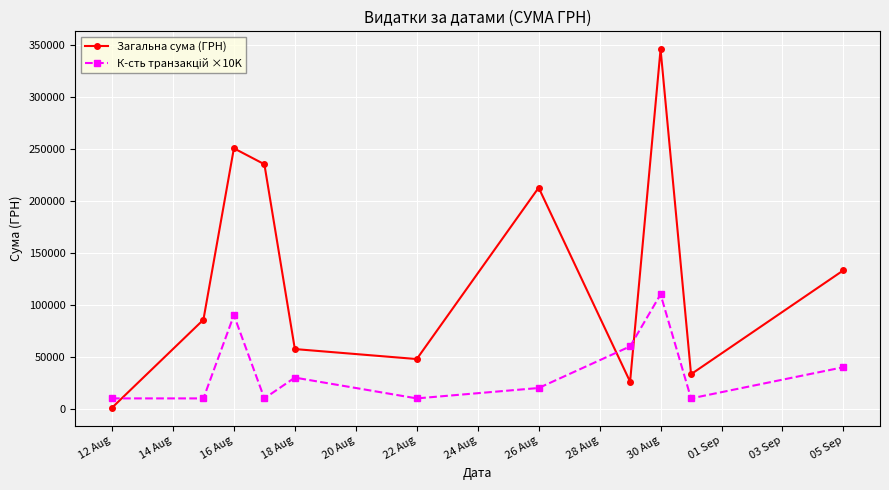

In Загальна сума (ГРН), how many points are higher than both neighbors (excluding endpoints)?

3